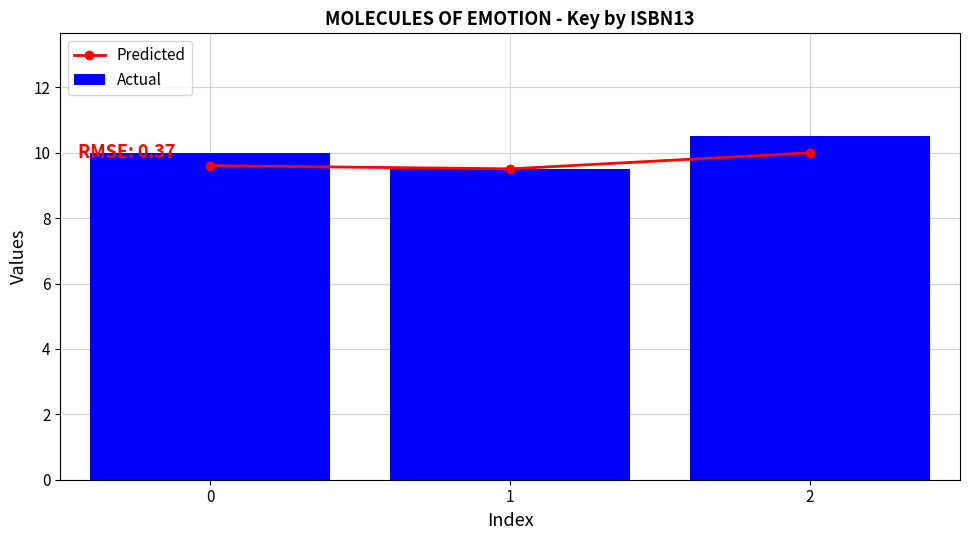

What is the difference between the maximum and second lowest values in the Actual series?

0.5